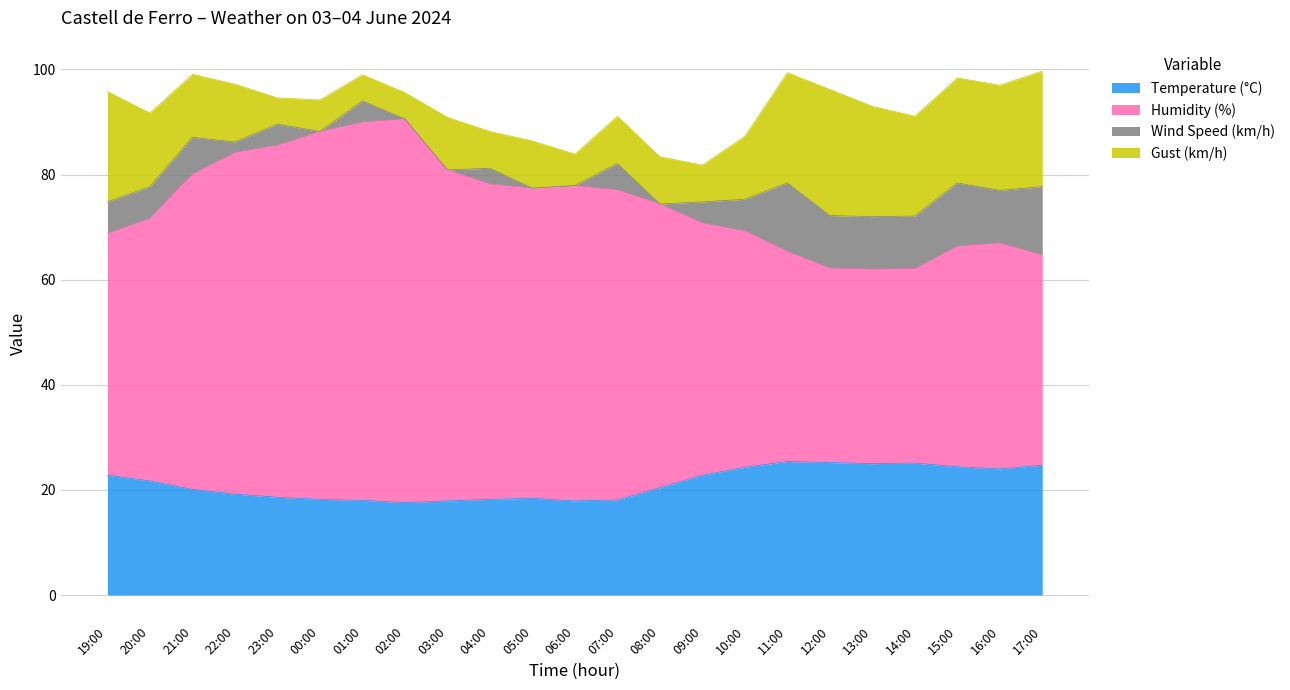

Where is the first local maximum for Temperature (°C)?

05:00